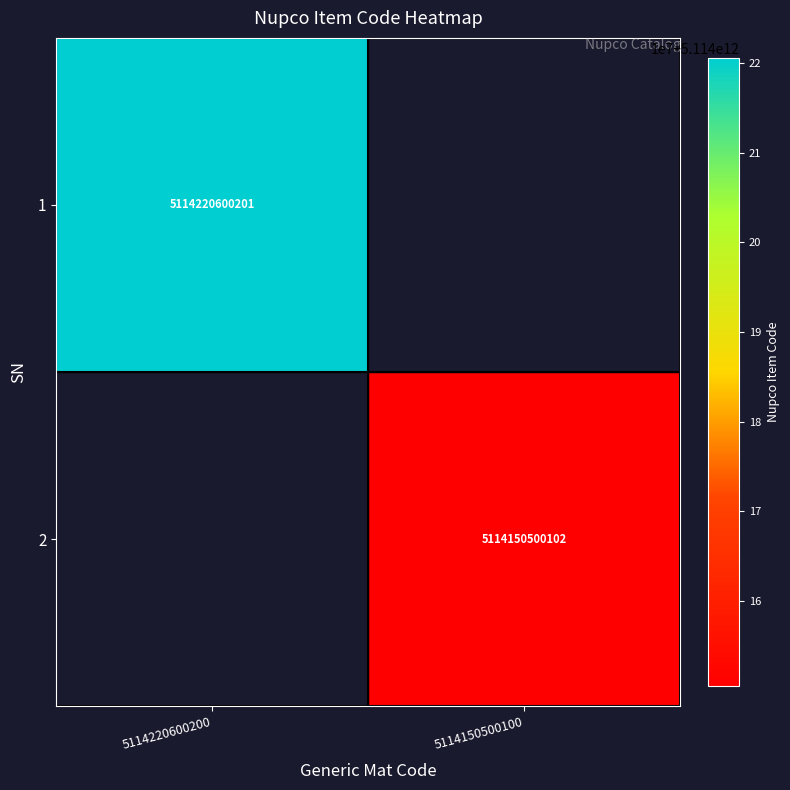

The value of 1 at 5114220600200 is 7762744707806. True or false?

False